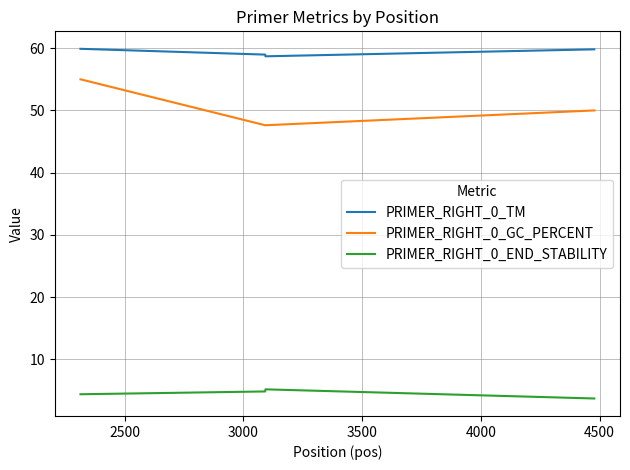

Count the number of categories in the chart.

4